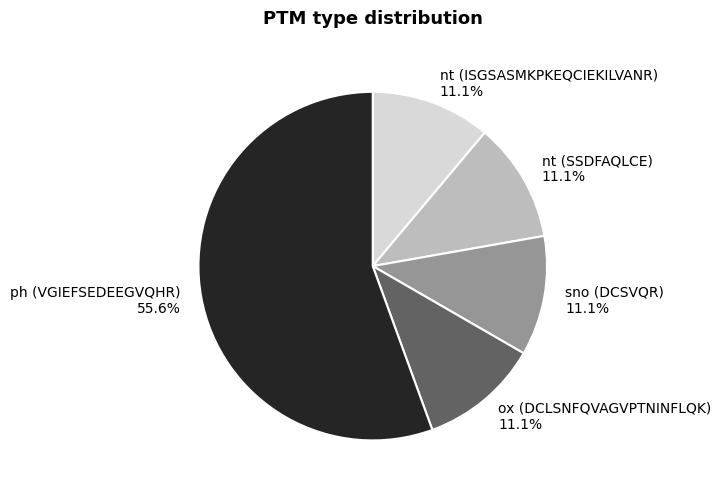

Which category has the biggest portion of the pie?

ph (VGIEFSEDEEGVQHR)